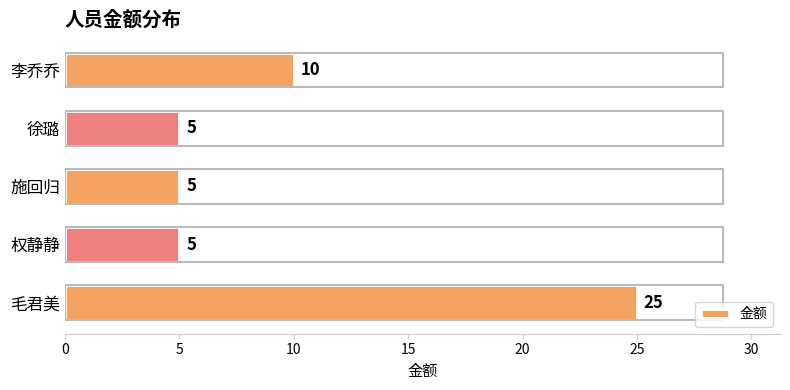

What is the minimum value shown in the chart?

5